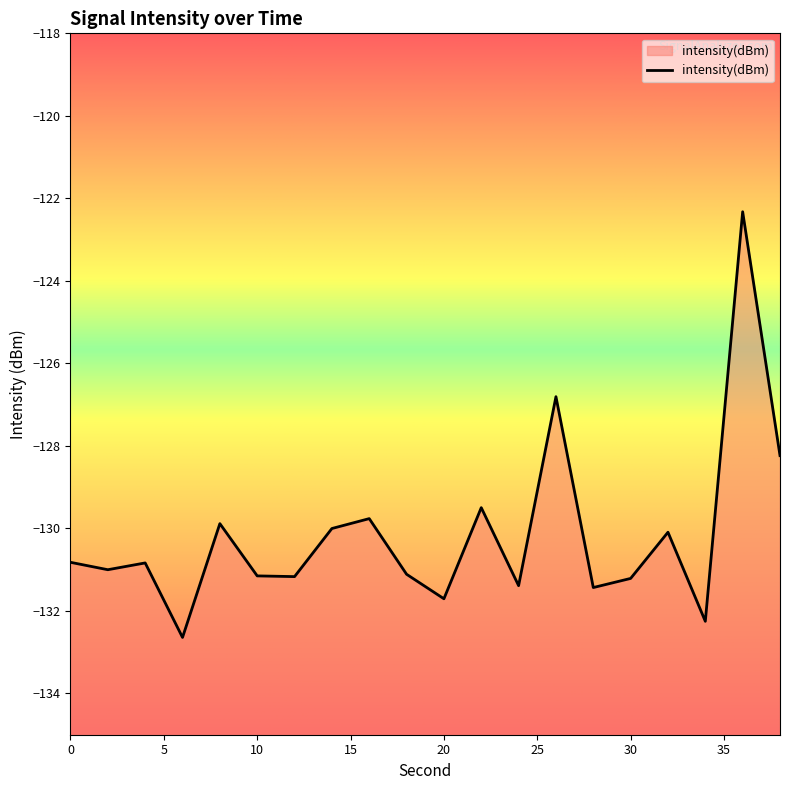

Rank the categories by value from lowest to highest.

6, 34, 20, 28, 24, 30, 12, 10, 18, 2, 4, 0, 32, 14, 8, 16, 22, 38, 26, 36